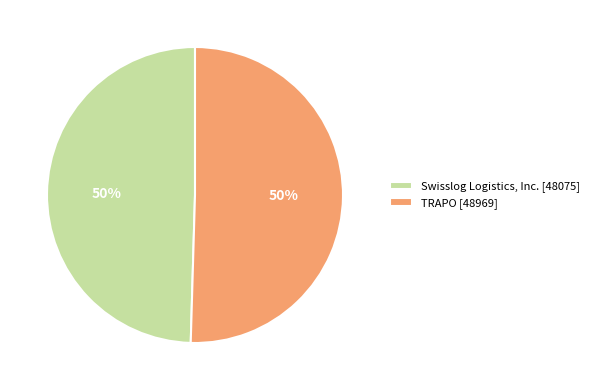

How many slices are in this pie chart?

2